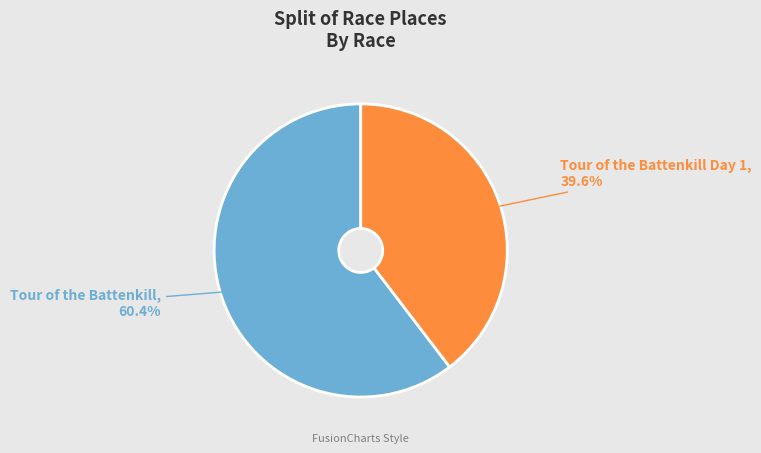

Is there a majority slice in this chart?

Yes